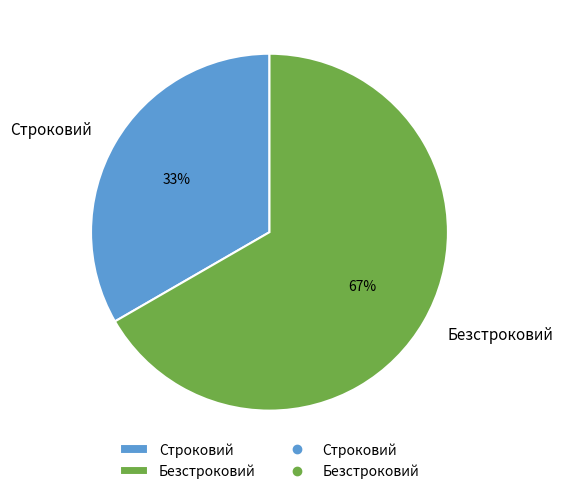

Combined, do Безстроковий and Строковий account for over 50%?

Yes